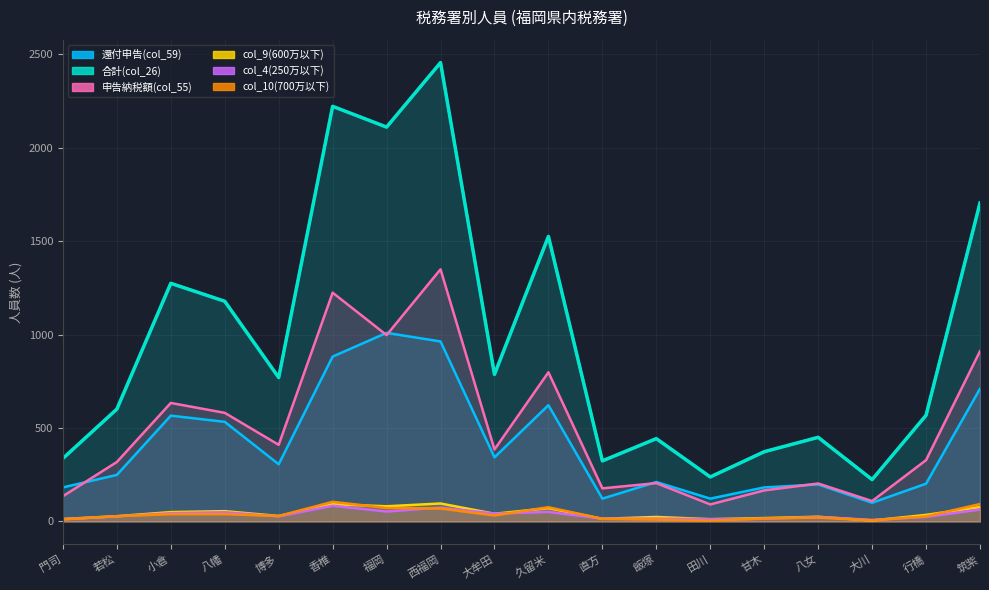

Which series changed the most between 西福岡 and 筑紫?

合計(col_26)